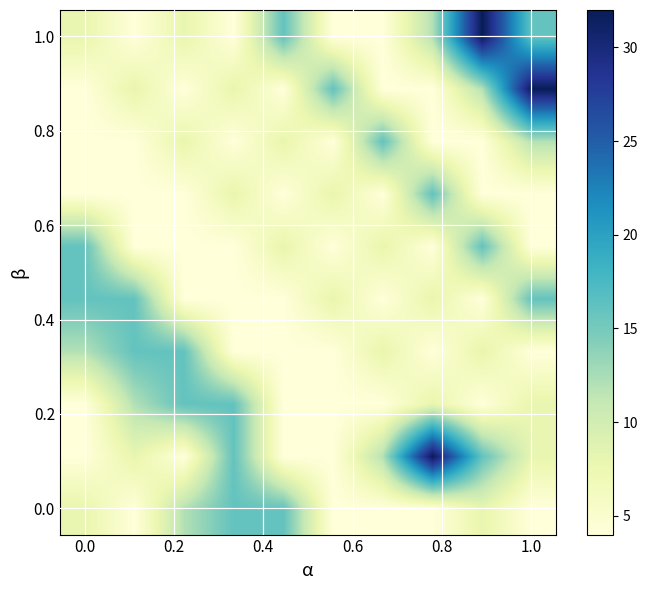

At how many categories does at least one series exceed 30?

3